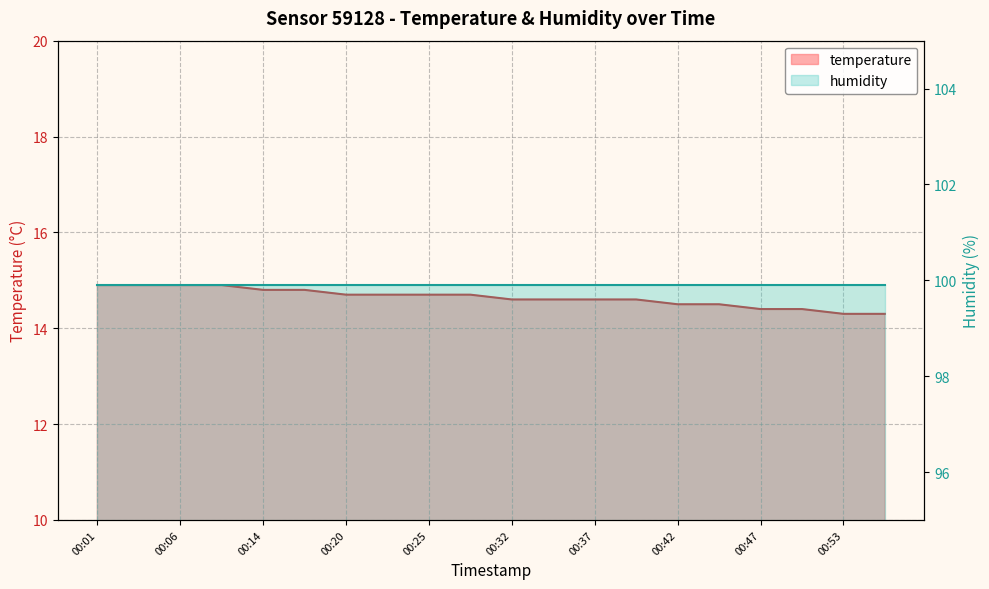

What is the difference between the values at 00:17 and 00:56?

0.5